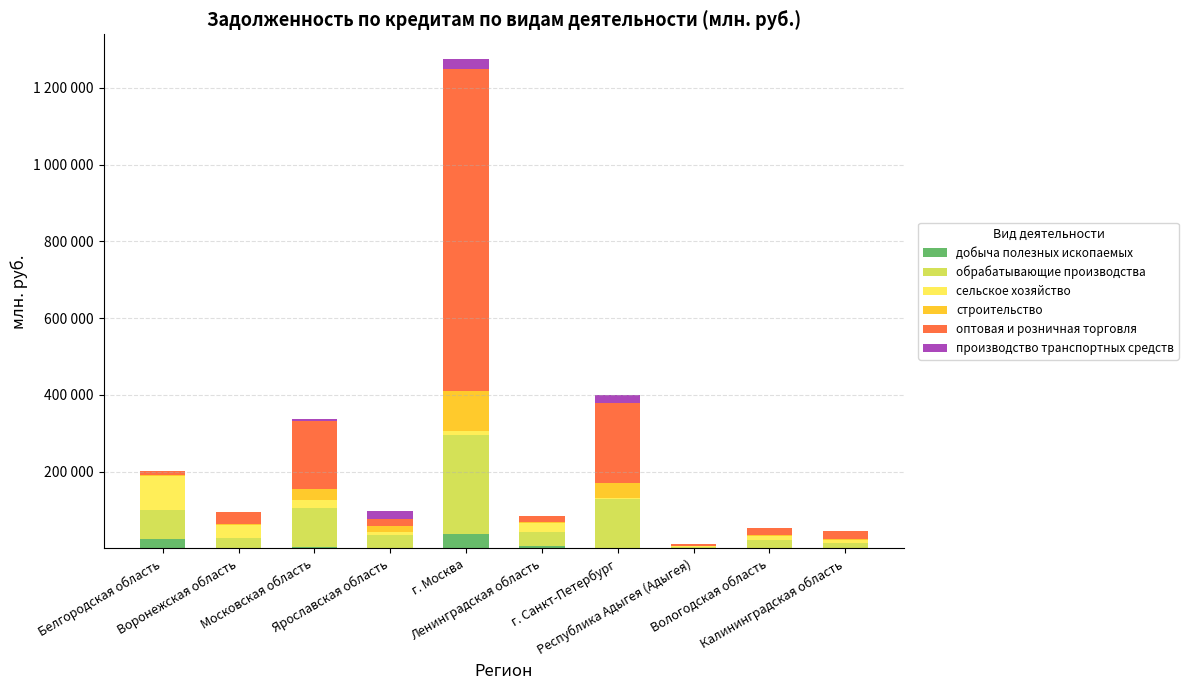

Are the bars grouped side by side (vs. stacked)?

No